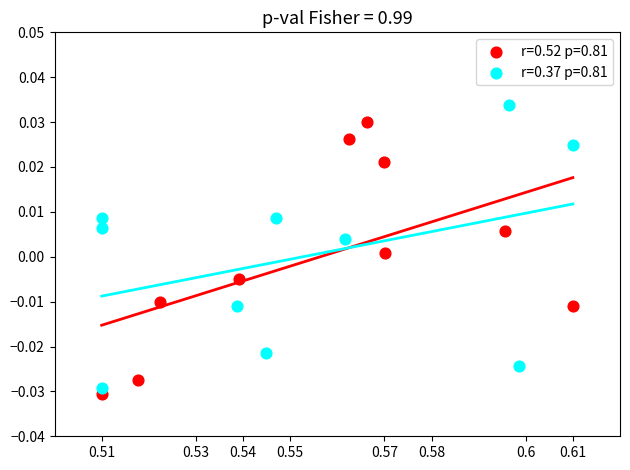

Which series contains the highest Y value?

r=0.37 p=0.81